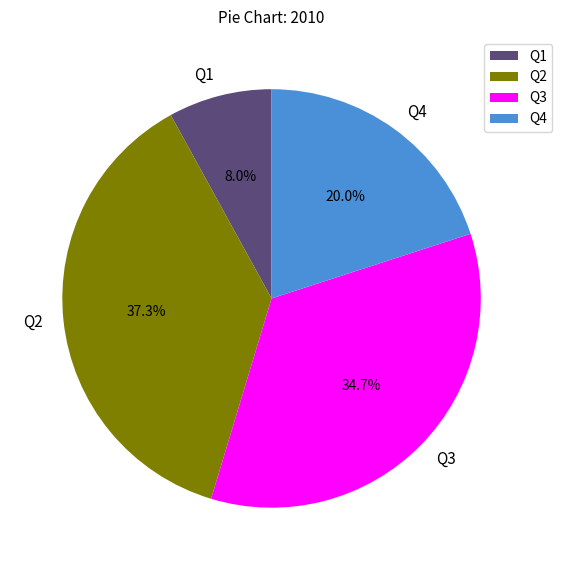

To the nearest percent, what is the combined percentage of Q4 and Q1?

28%